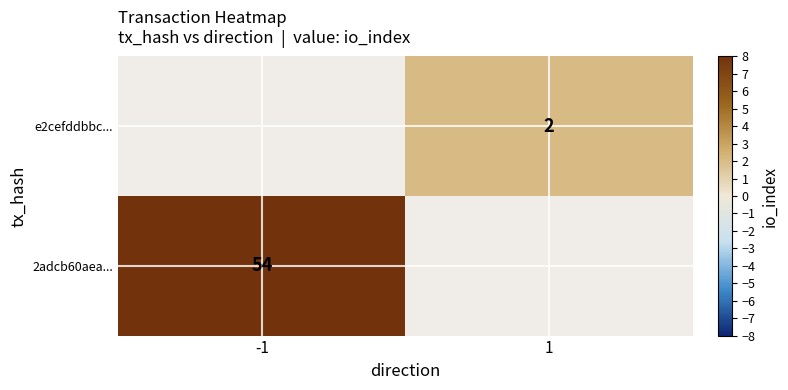

The e2cefddbbc... series shows 2 at 1. True or false?

True